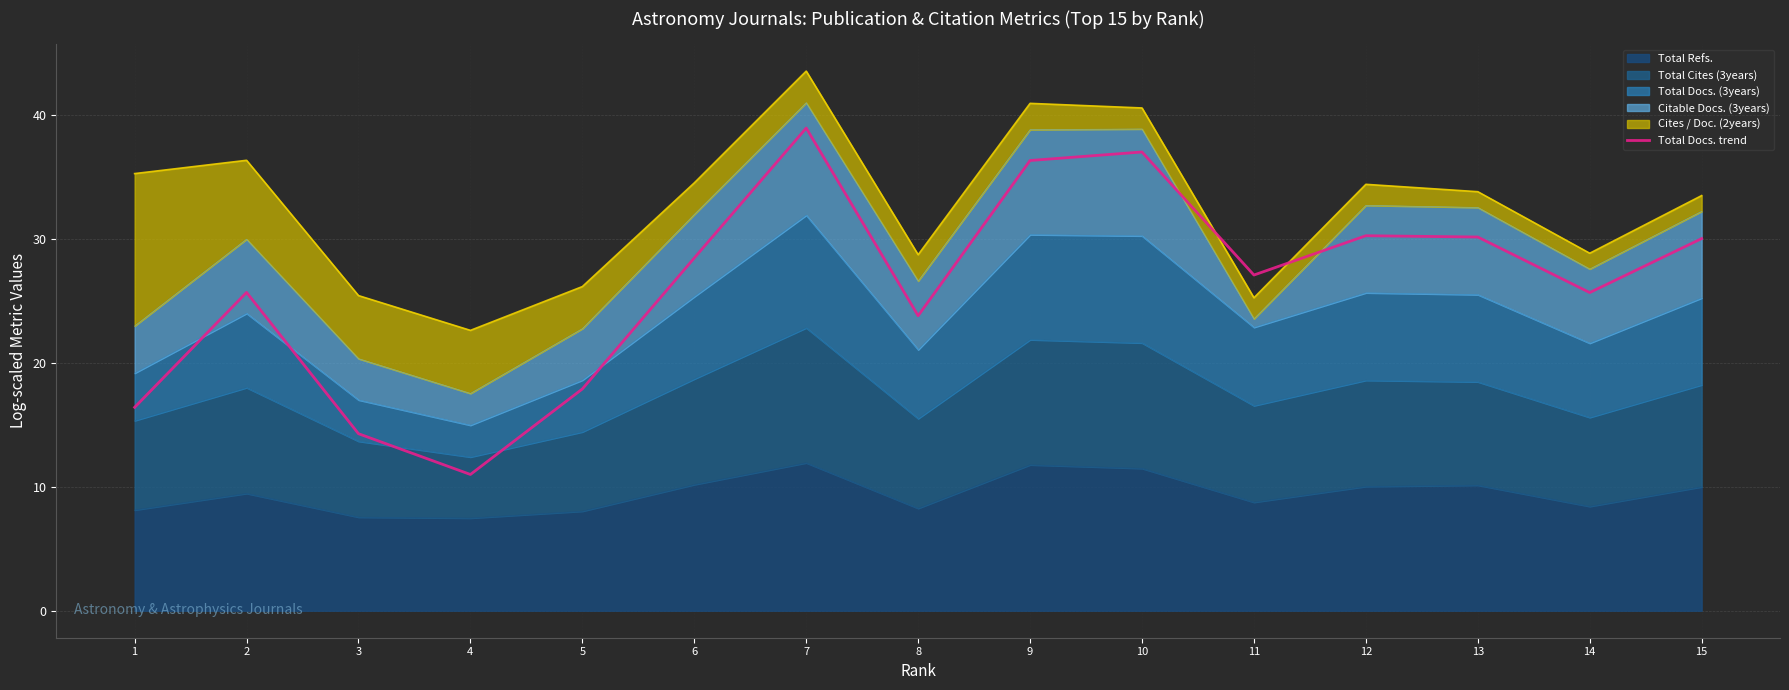

Where is the first local maximum?

2